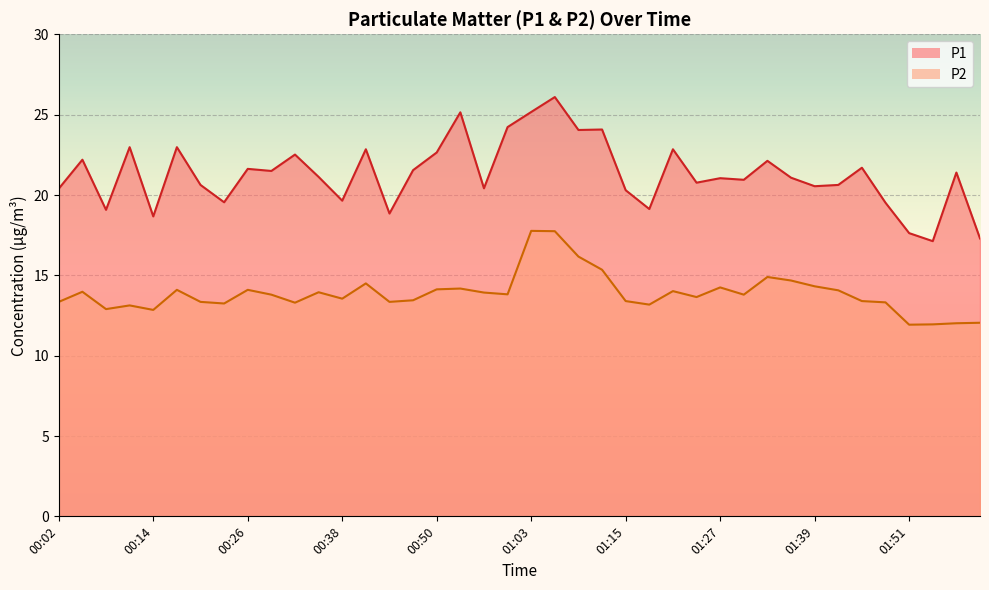

True or false: P2 and P1 intersect in this chart.

False